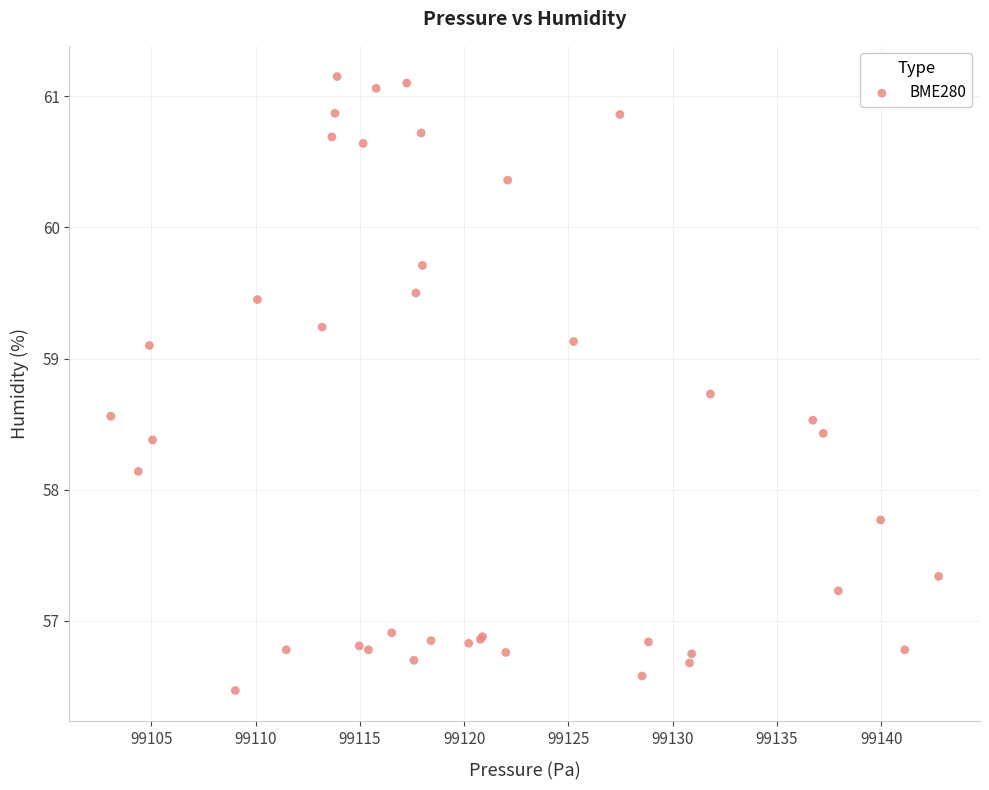

What Y value in the scatter plot is closest to 58?

58.1